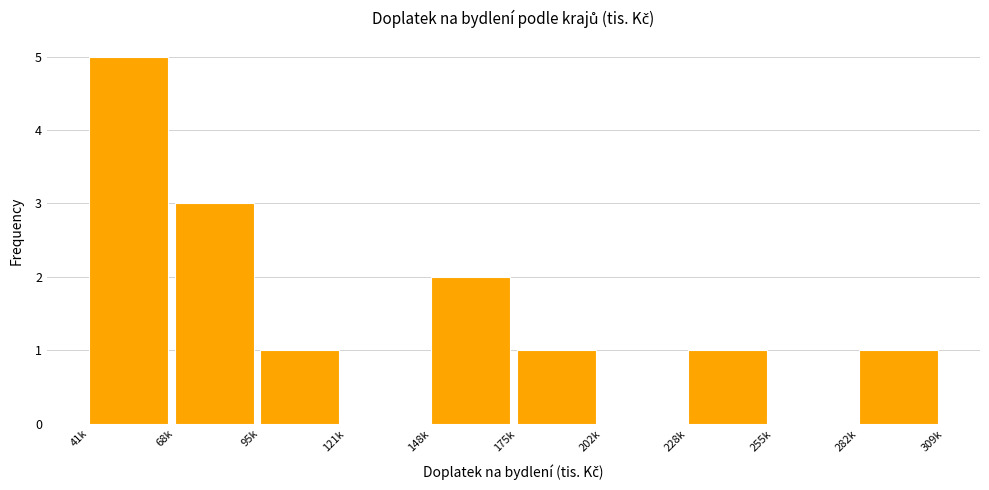

Reading left to right, list all the values displayed in this chart.

41k=5	68k=3	95k=1	121k=0	148k=2	175k=1	202k=0	228k=1	255k=0	282k=1